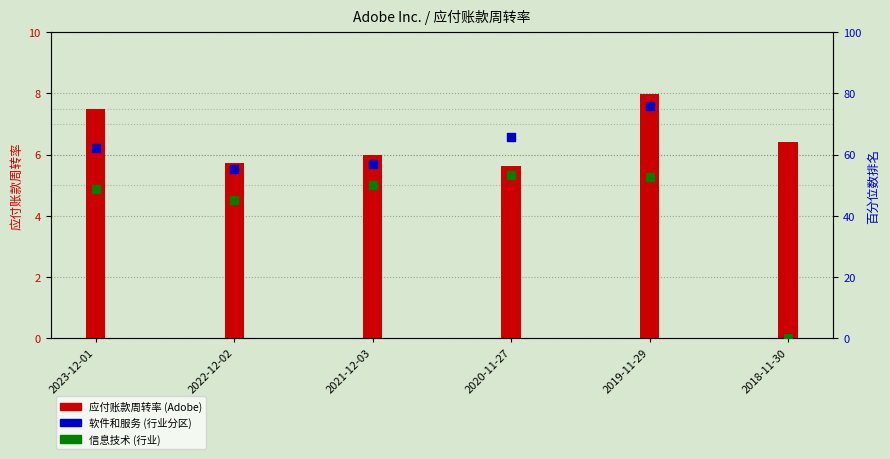

What is the total value across all series at 2023-12-01?

118.1